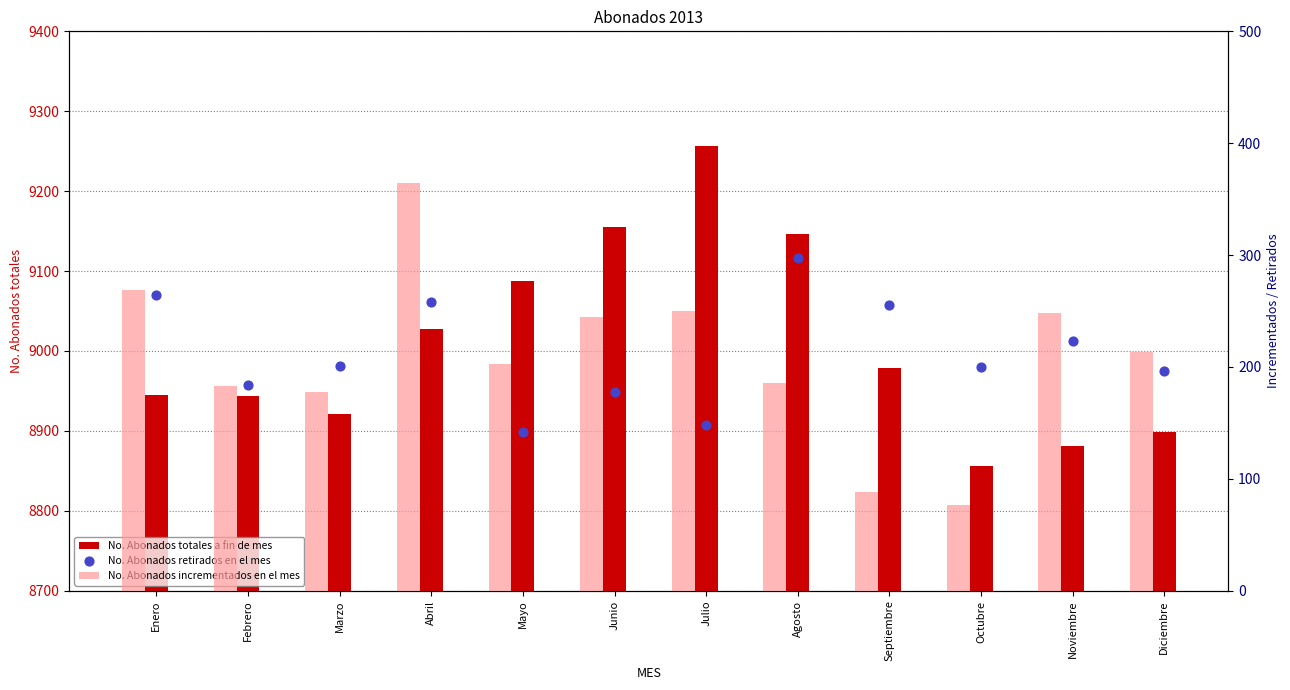

At which category is the sum across all series the highest?

Julio